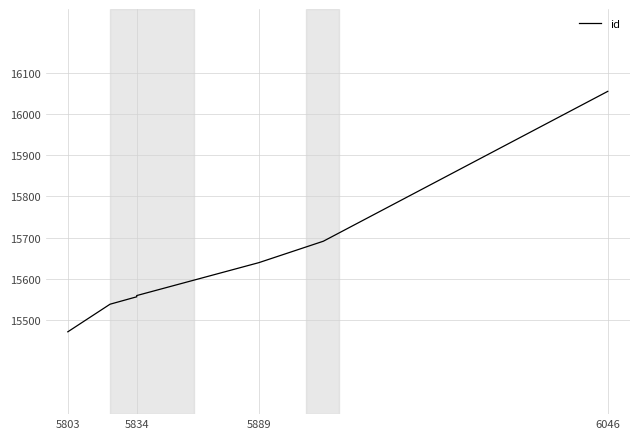

Reading left to right, extract all data points from this chart.

15471	15538	15556	15559	15639	15691	16055